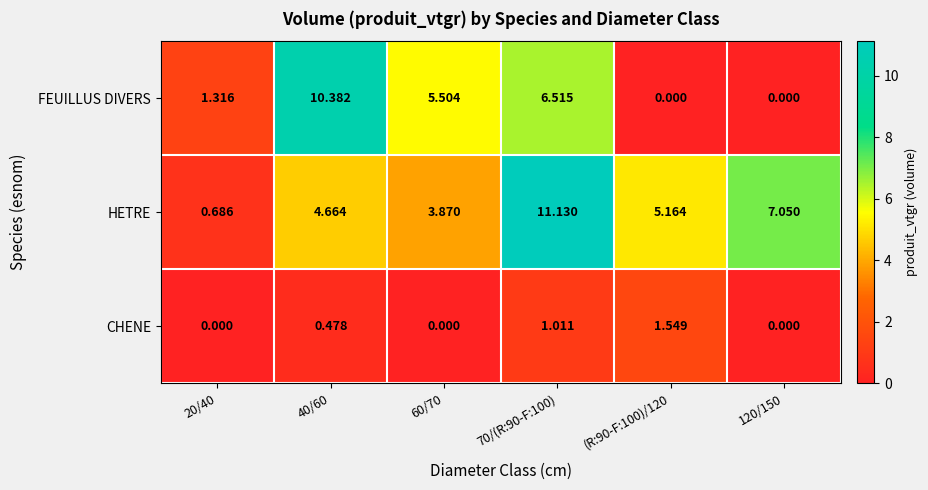

Which category has the highest value across all series?

70/(R:90-F:100)